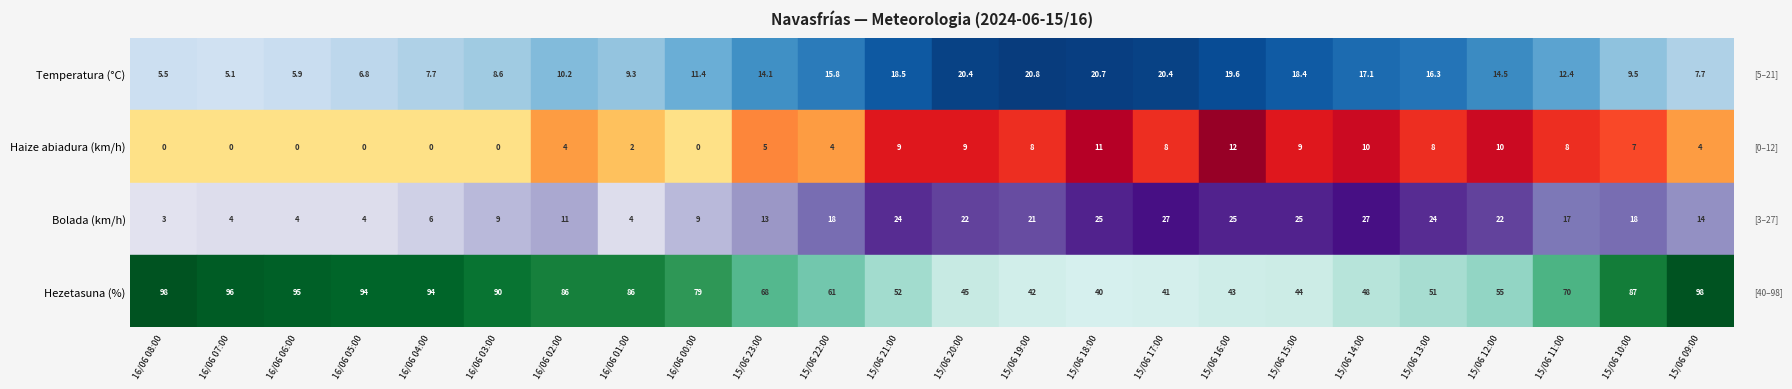

How many data points in Temperatura are above 14?

12